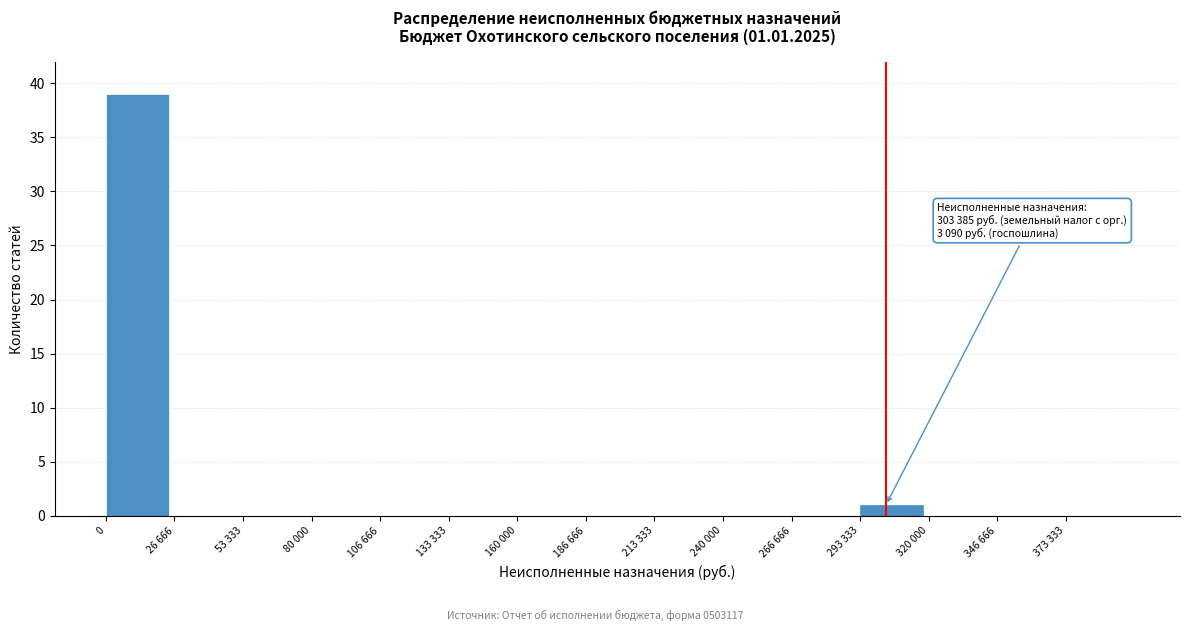

Reading left to right, extract all data points from this chart.

0=39	26 666=0	53 333=0	80 000=0	106 666=0	133 333=0	160 000=0	186 666=0	213 333=0	240 000=0	266 666=0	293 333=1	320 000=0	346 666=0	373 333=0